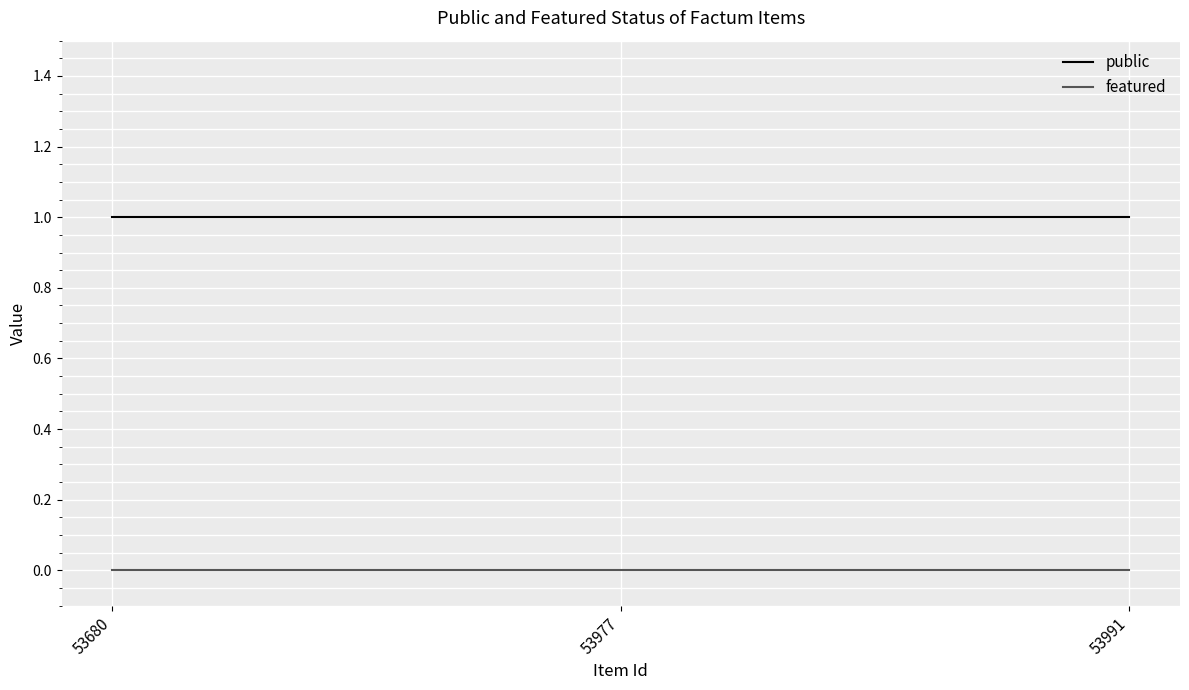

What is the greatest value displayed?

1